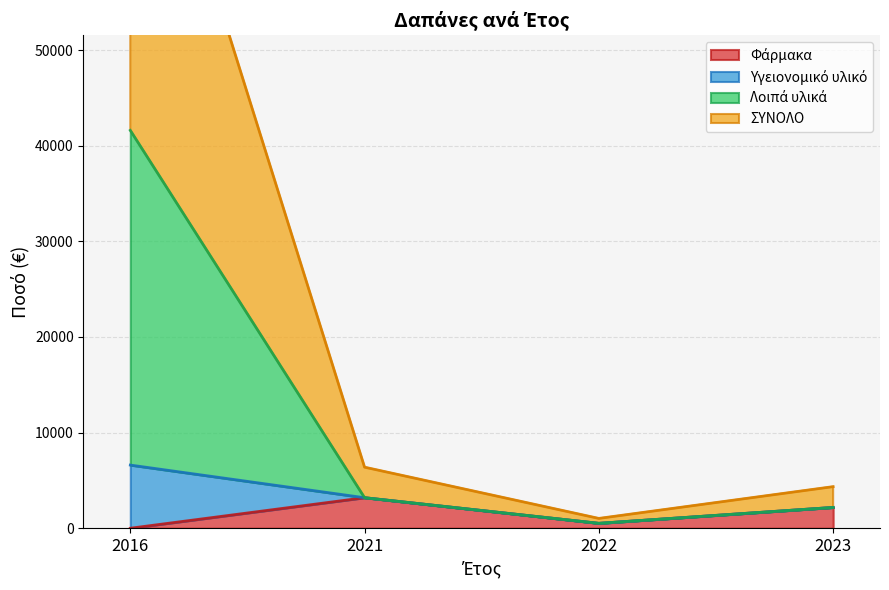

Where is the first local minimum for Φάρμακα?

2022